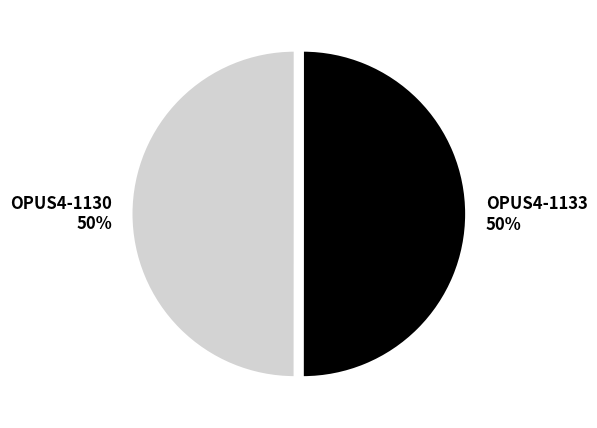

To the nearest percent, what percentage of the pie is OPUS4-1130 50%?

50%